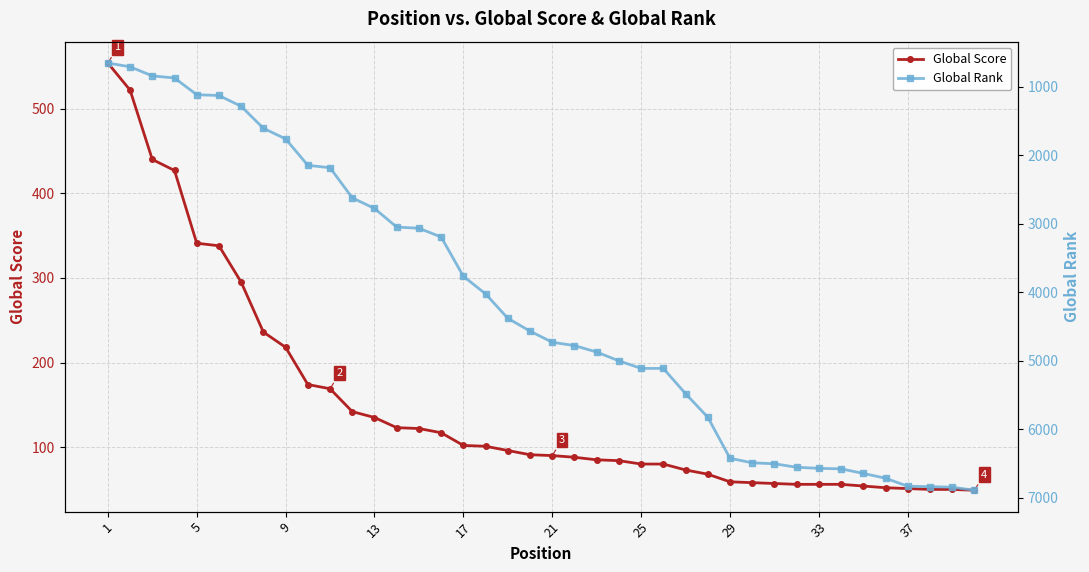

What is the minimum value for Global Score?

49